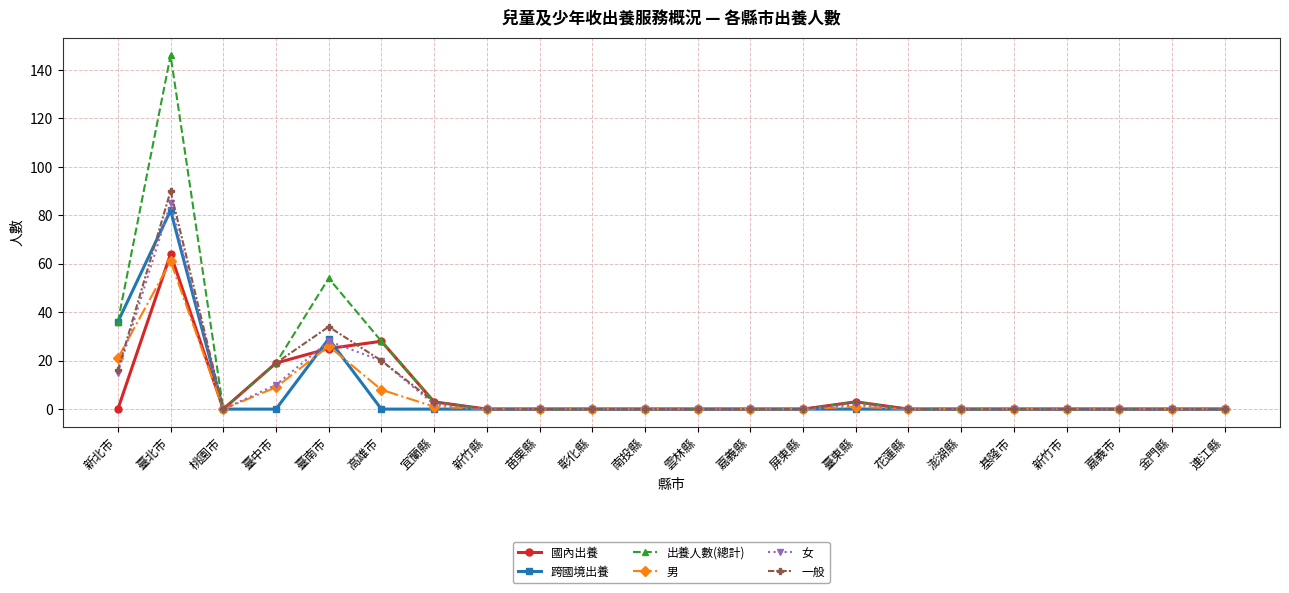

True or false: 跨國境出養 has more than 0 interior local peaks.

True